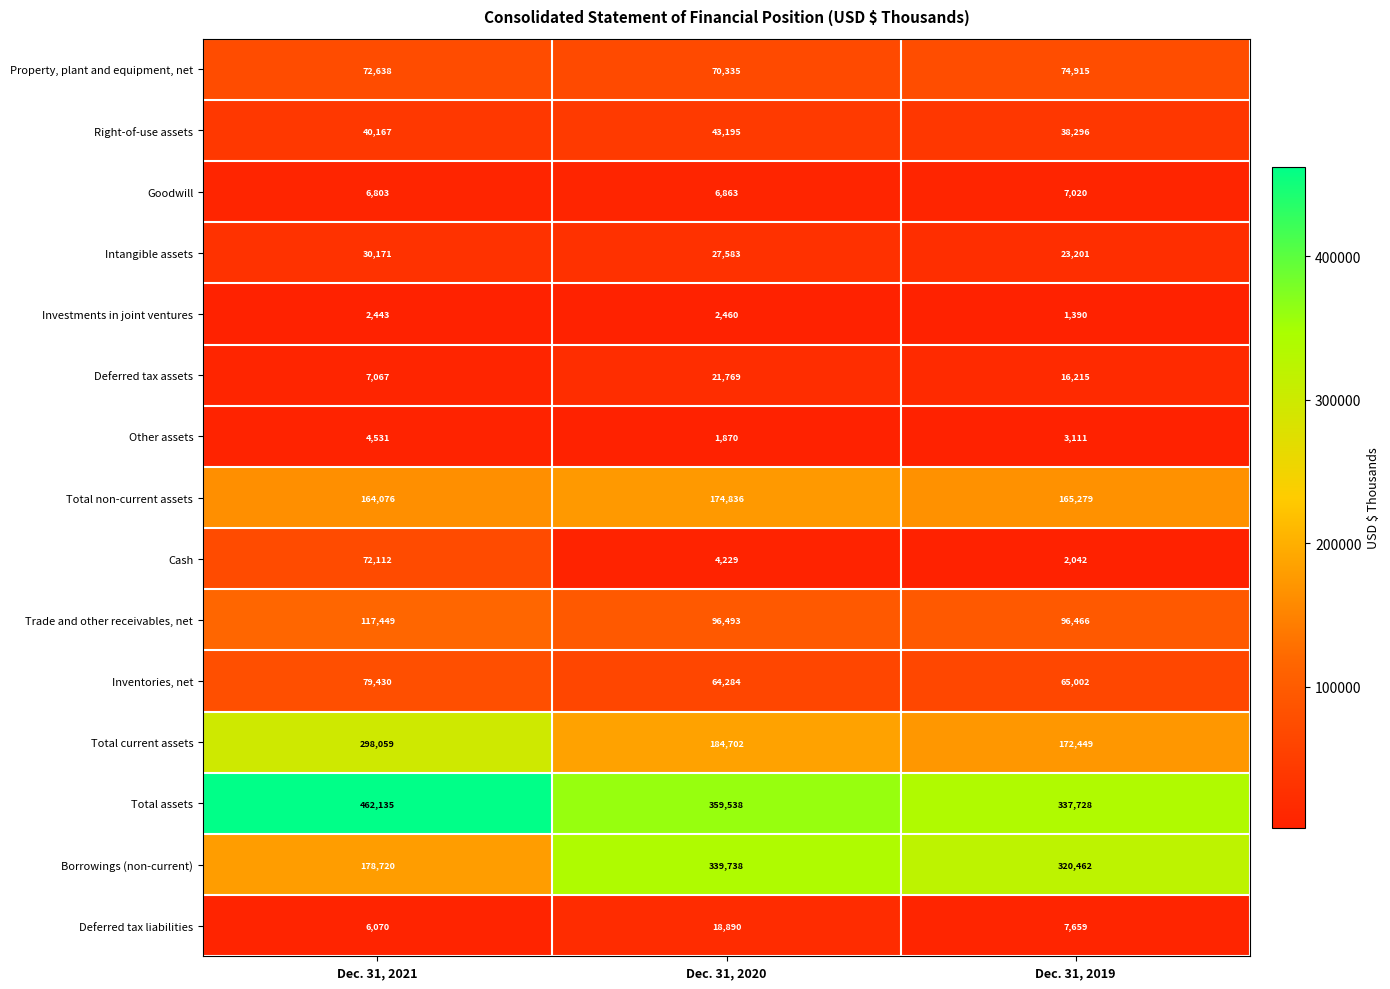

Which label corresponds to the largest value in the chart?

Dec. 31, 2021